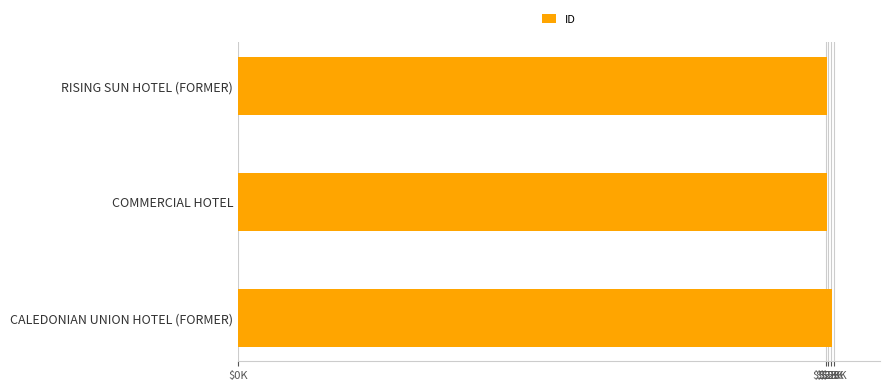

Does the chart contain any negative values?

No